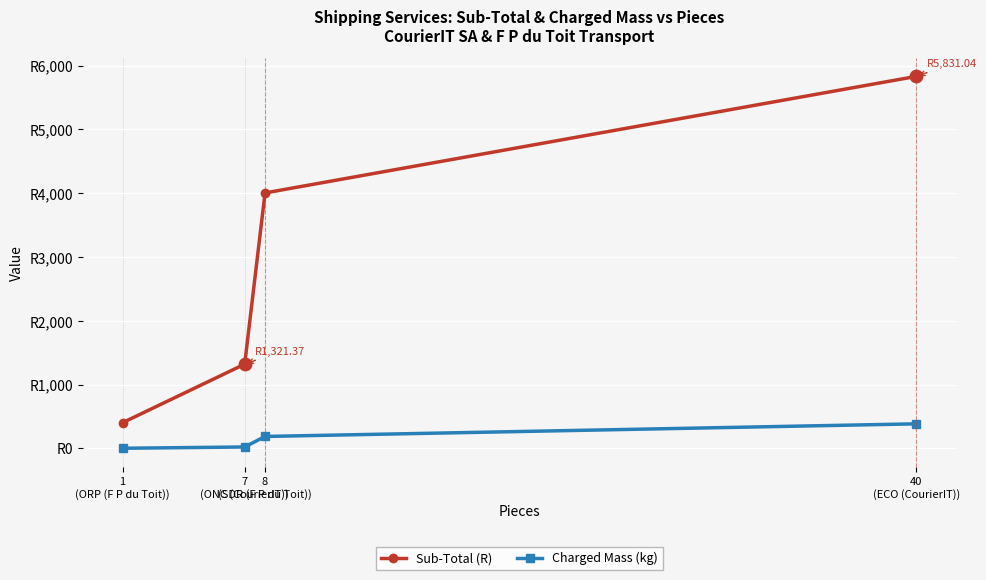

Is the value of Sub-Total (R) at 7
(ONC (CourierIT)) greater than the value of Charged Mass (kg) at 1
(ORP (F P du Toit))?

Yes